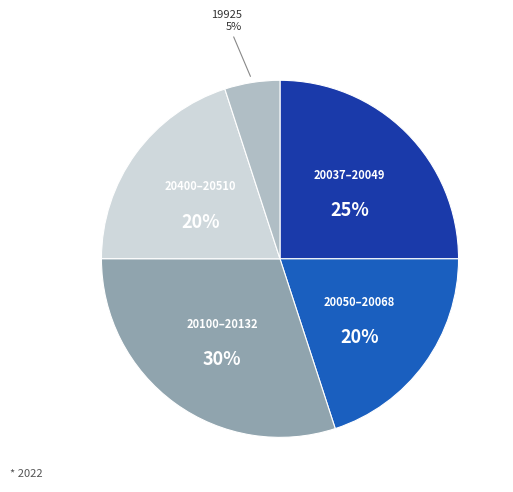

Is there any slice that represents more than half of the pie?

No